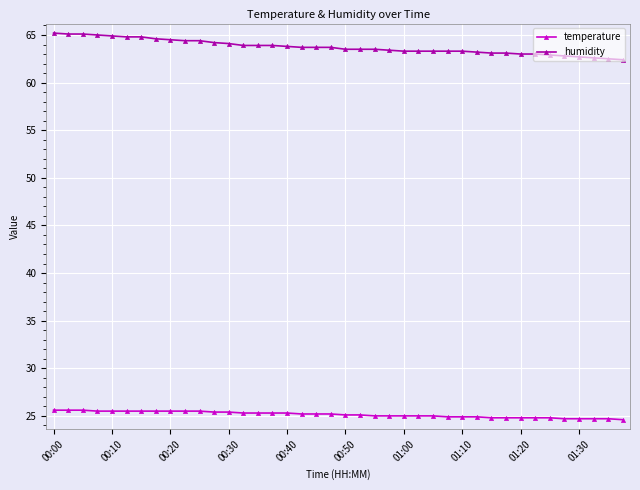

How many lines are shown in the chart?

2